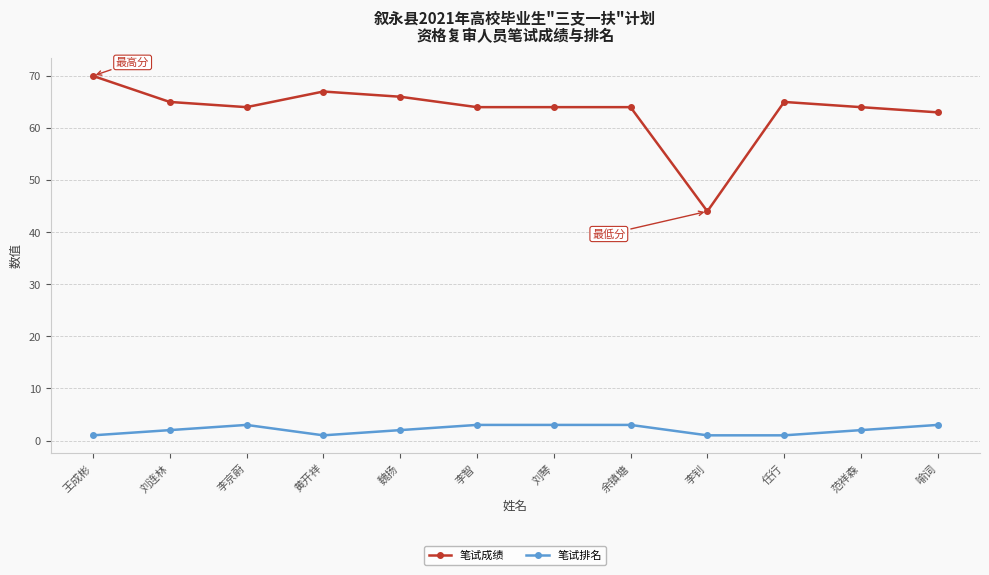

What is the difference between the maximum and second lowest values in the 笔试成绩 series?

7